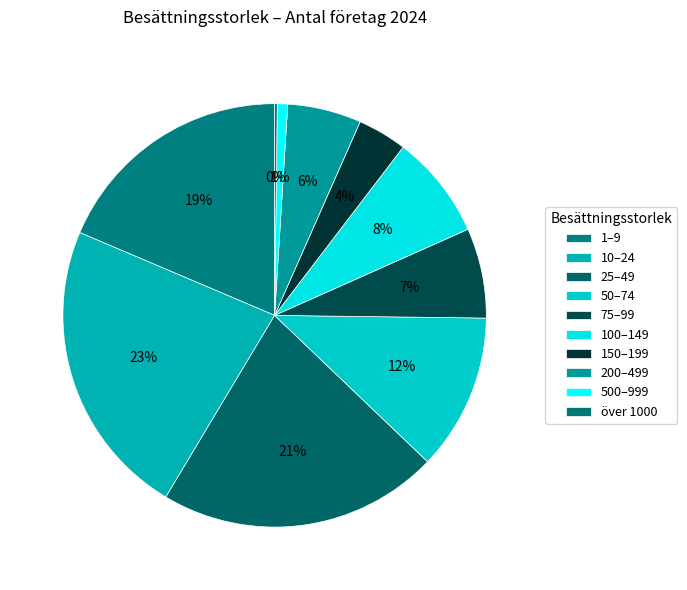

What percentage is the 10–24 slice, to the nearest percent?

23%